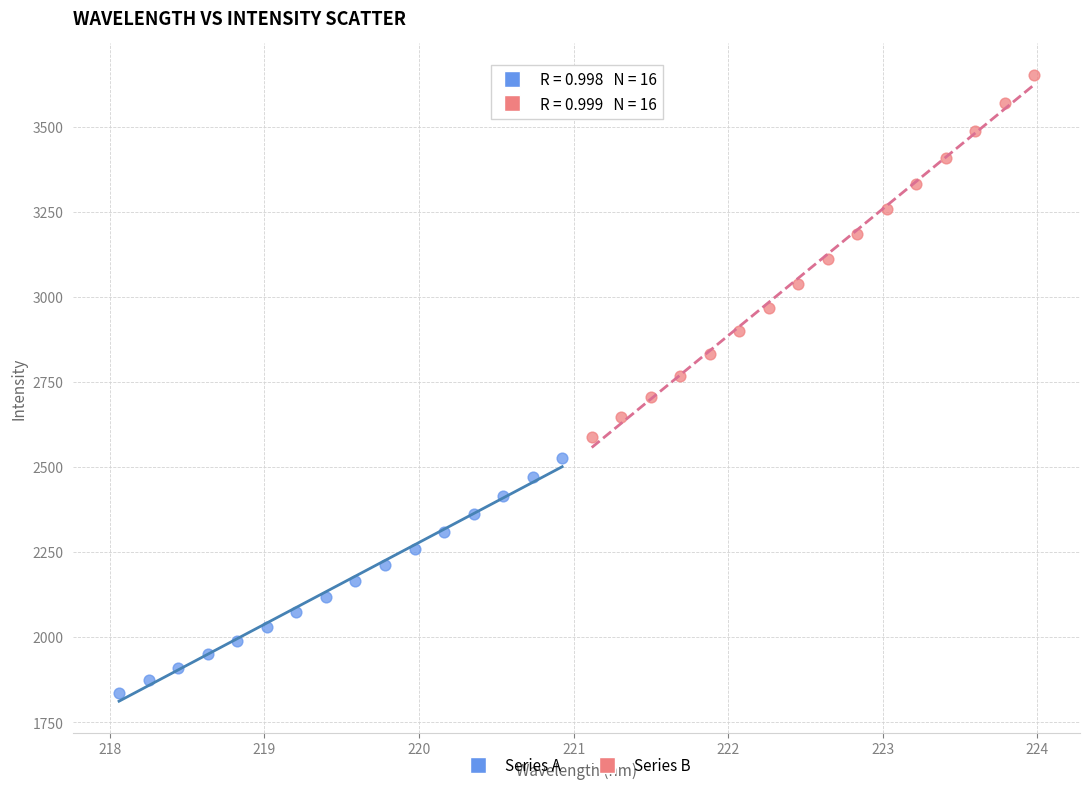

Which series reaches the minimum Y coordinate?

Series A